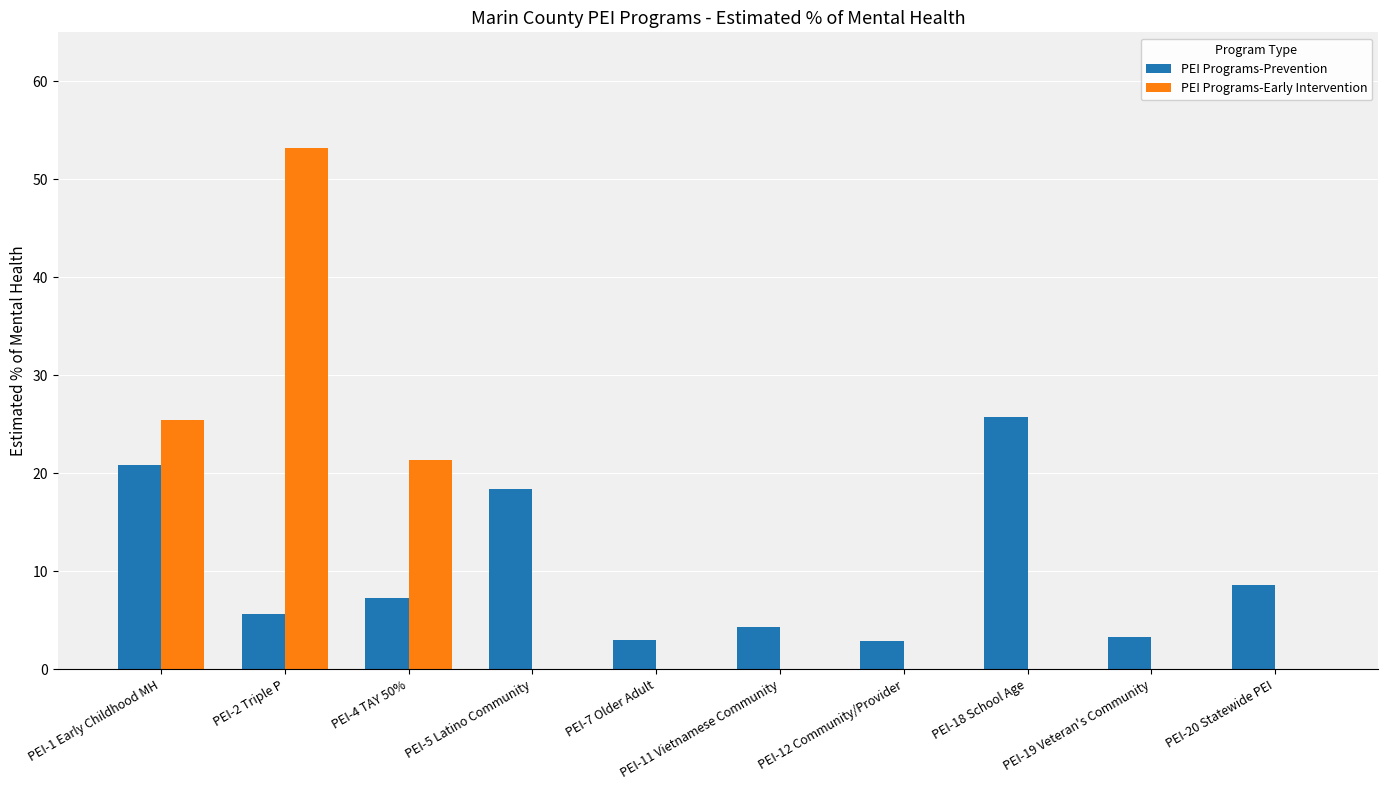

Between PEI-4 TAY 50% and PEI-11 Vietnamese Community, which series saw the biggest shift?

PEI Programs-Early Intervention